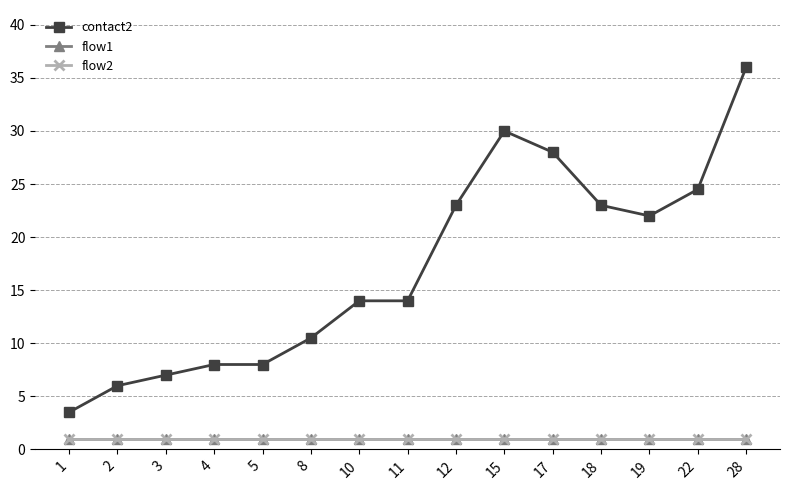

Which series has the largest total across all categories?

contact2